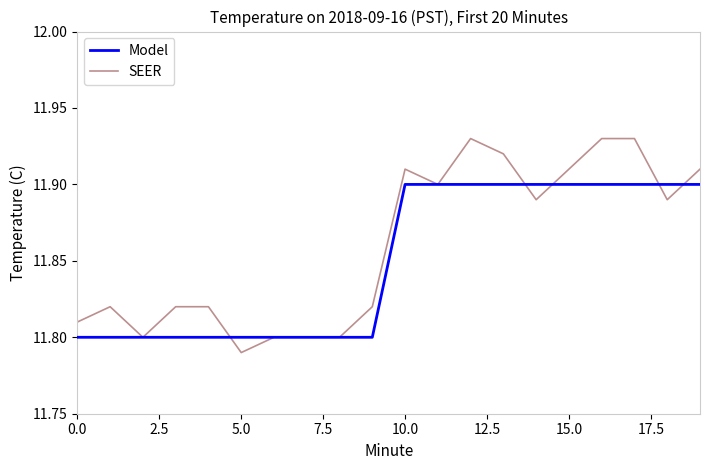

Which series has the largest range (max minus min)?

SEER